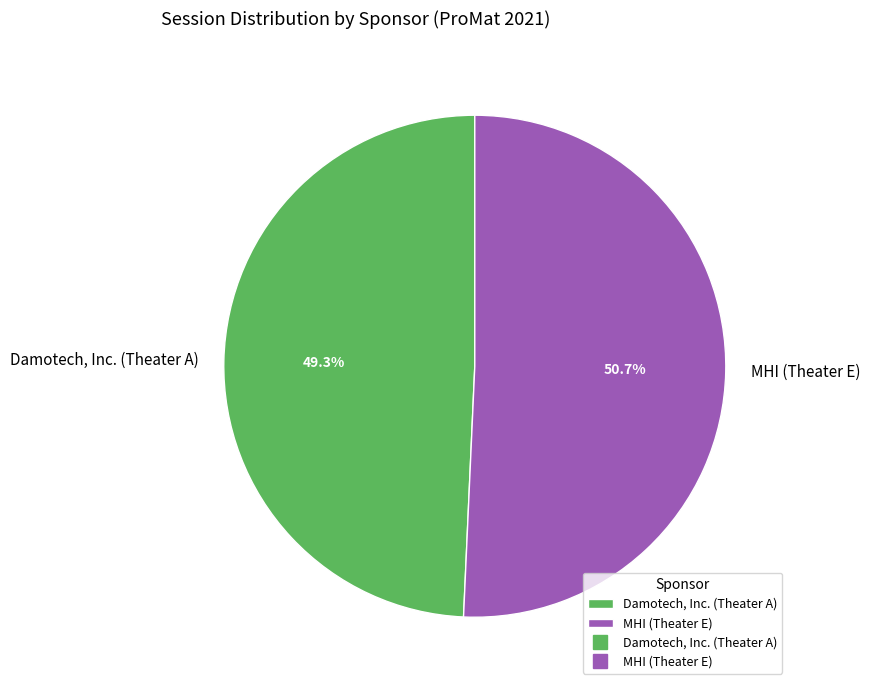

Approximately how many times larger is the value at Damotech, Inc. (Theater A) compared to MHI (Theater E)?

1.0